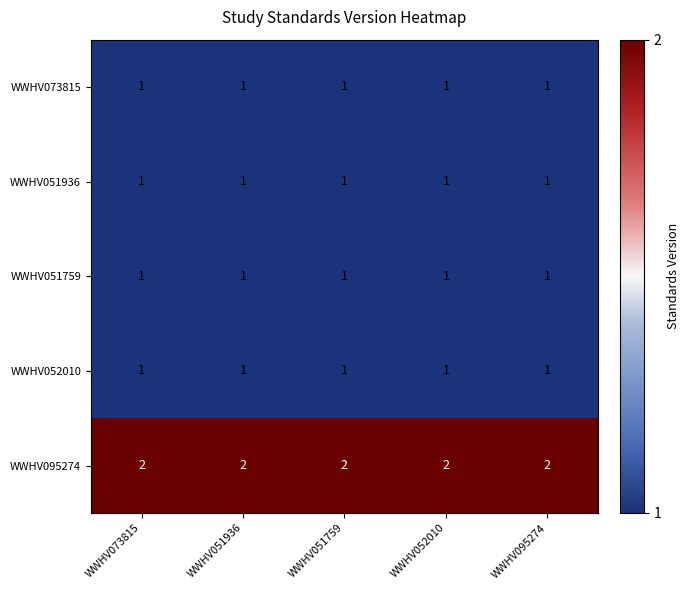

Which series has the largest total across all categories?

WWHV095274